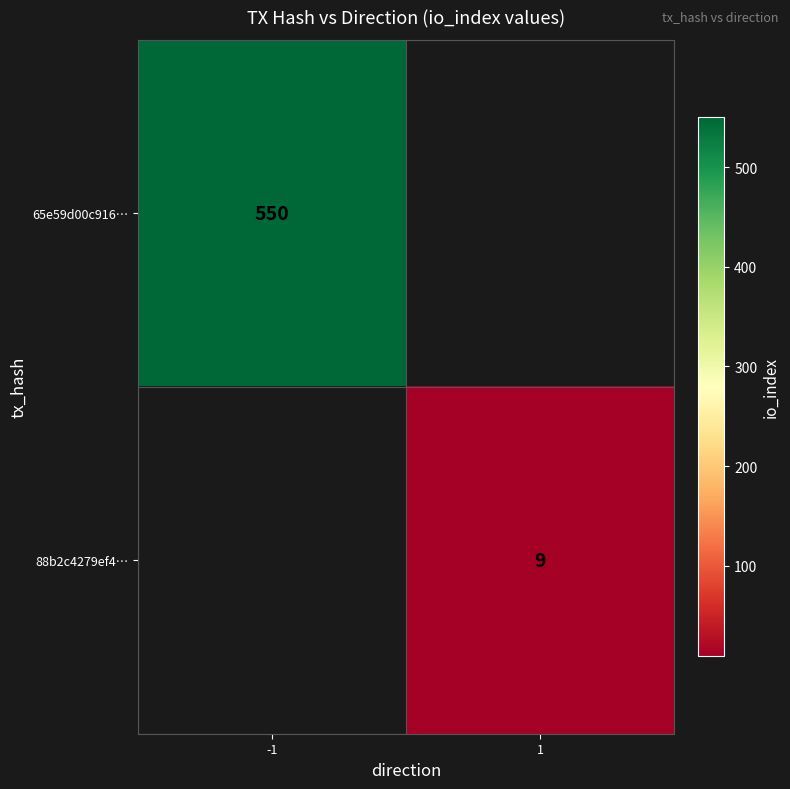

Is it true that 65e59d00c916… equals 746 at -1?

False